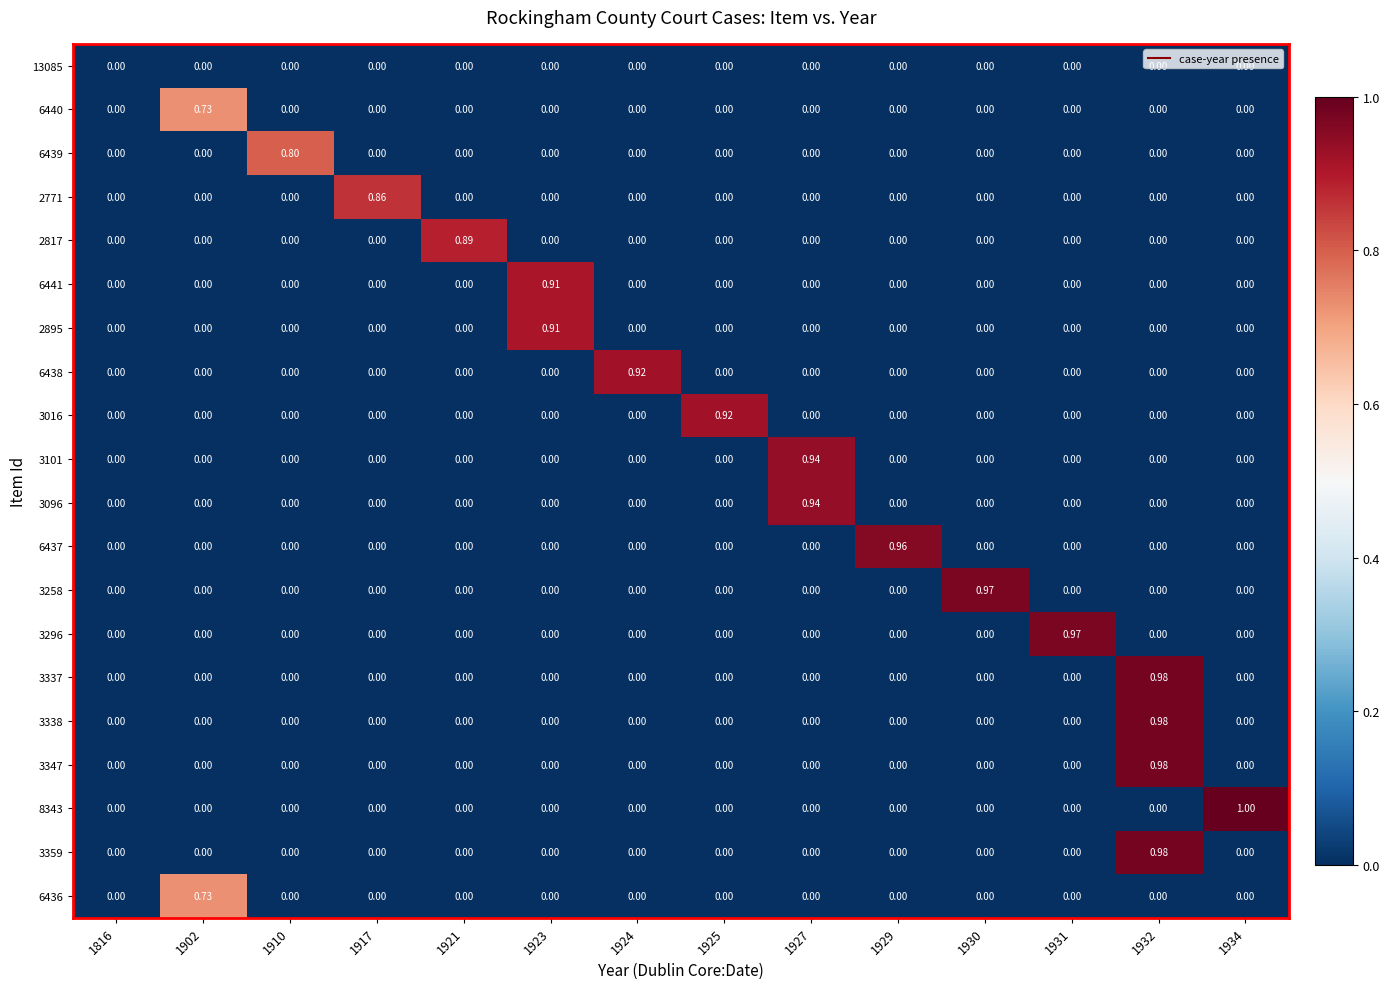

At which category is the sum across all series the highest?

1932